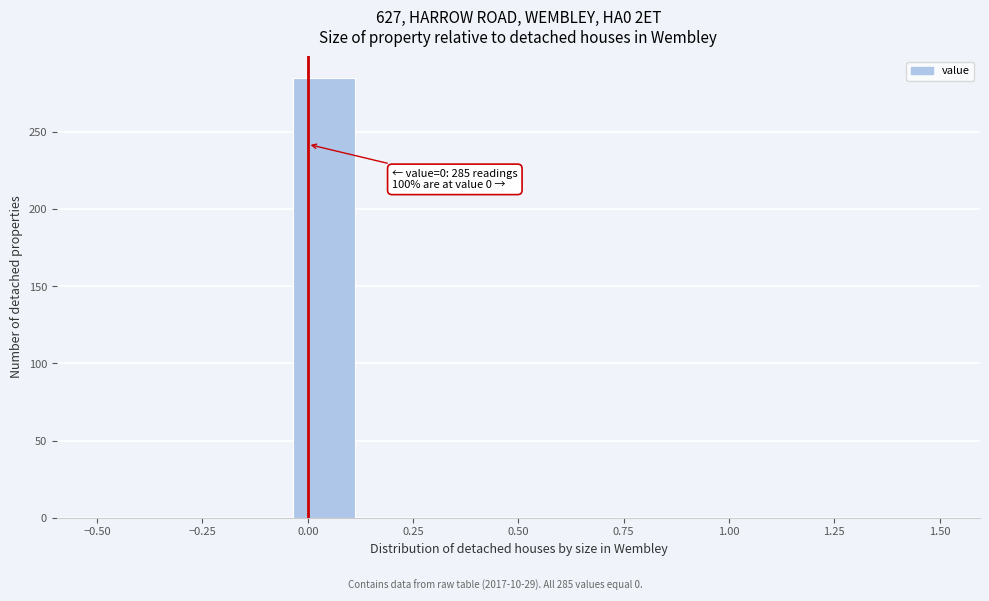

Around what value on the x-axis is the tallest bar? Give the approximate position of its centre, as read against the axis.

0.05